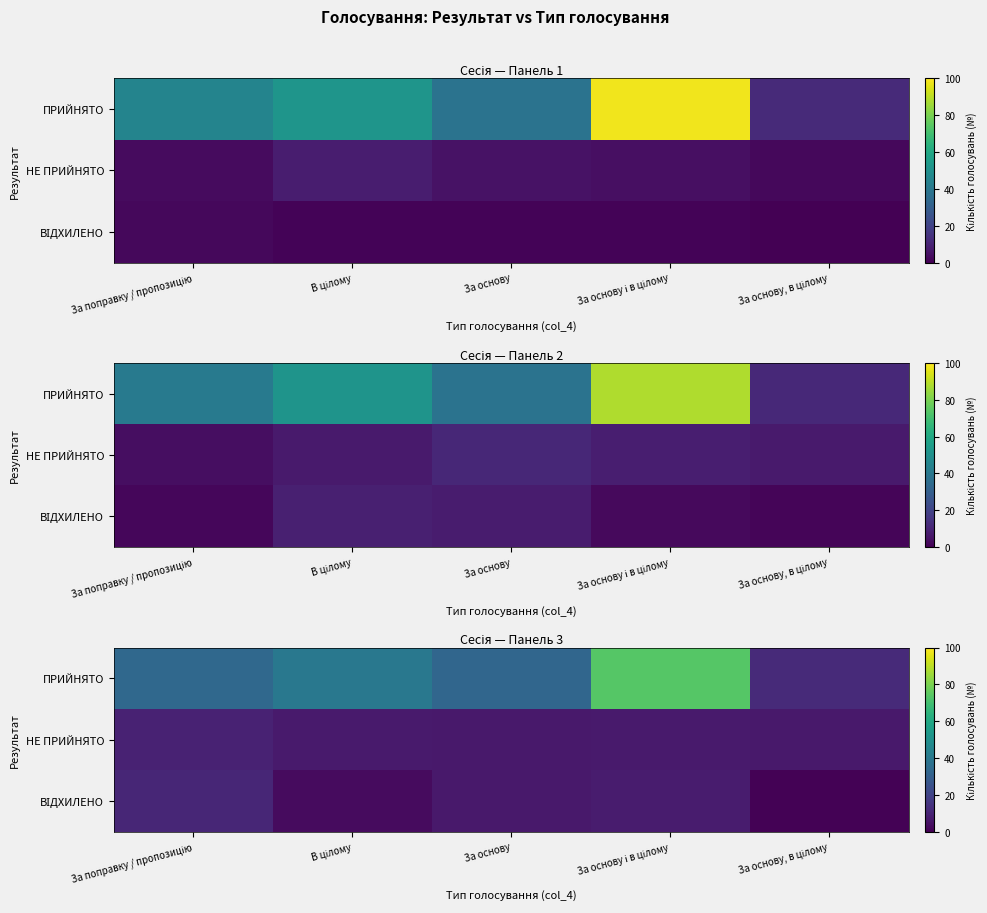

Where does the НЕ ПРИЙНЯТО series first go above 7?

За поправку / пропозицію